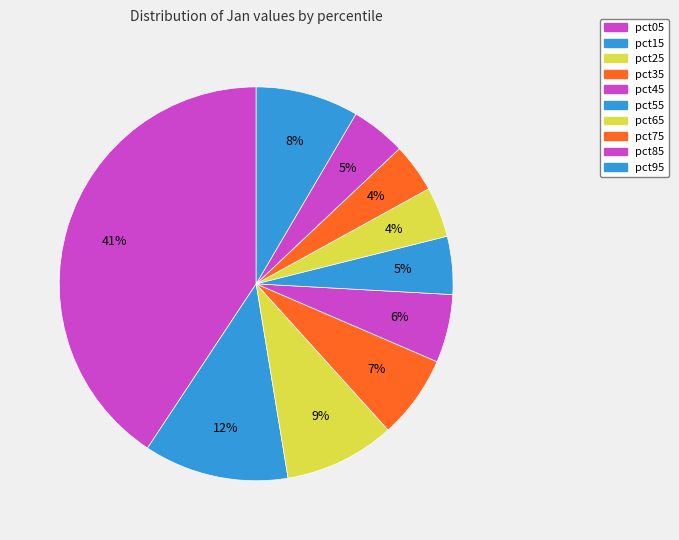

How many slices are in this pie chart?

10